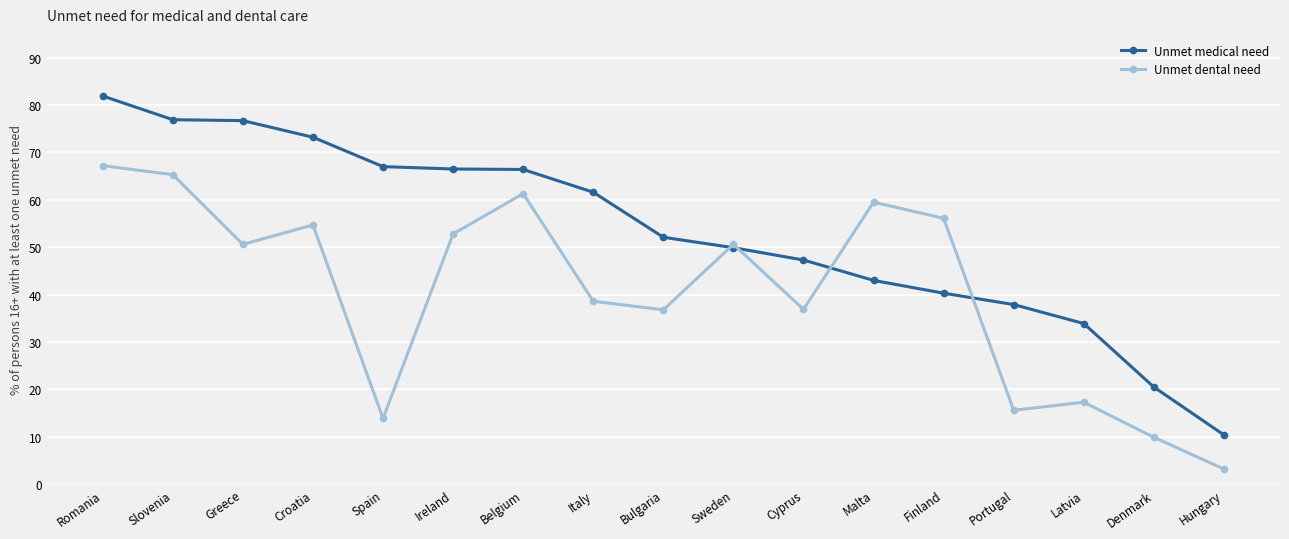

Where is the first local maximum for Unmet dental need?

Croatia